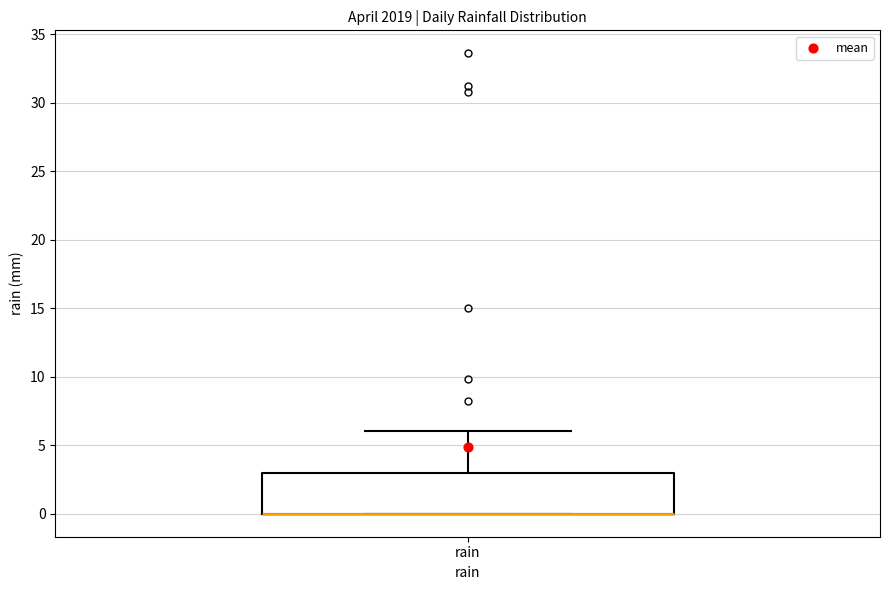

Read this box plot against the y-axis: the position of the median line, the range covered by the box, and the ends of both whiskers. The values are not printed on the chart, so give them approximately, as read against the axis.

median 0 (drawn on the box's lower edge), box 0 to 3, whiskers 0 to 6